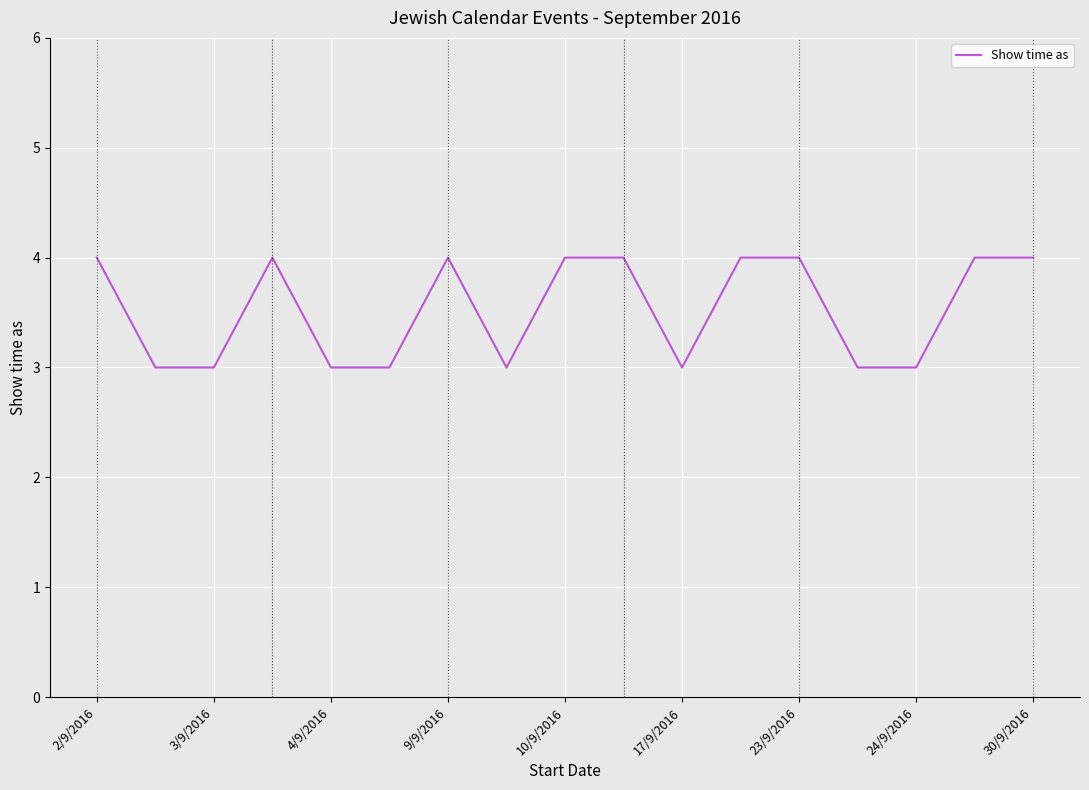

How many lines are shown in the chart?

1